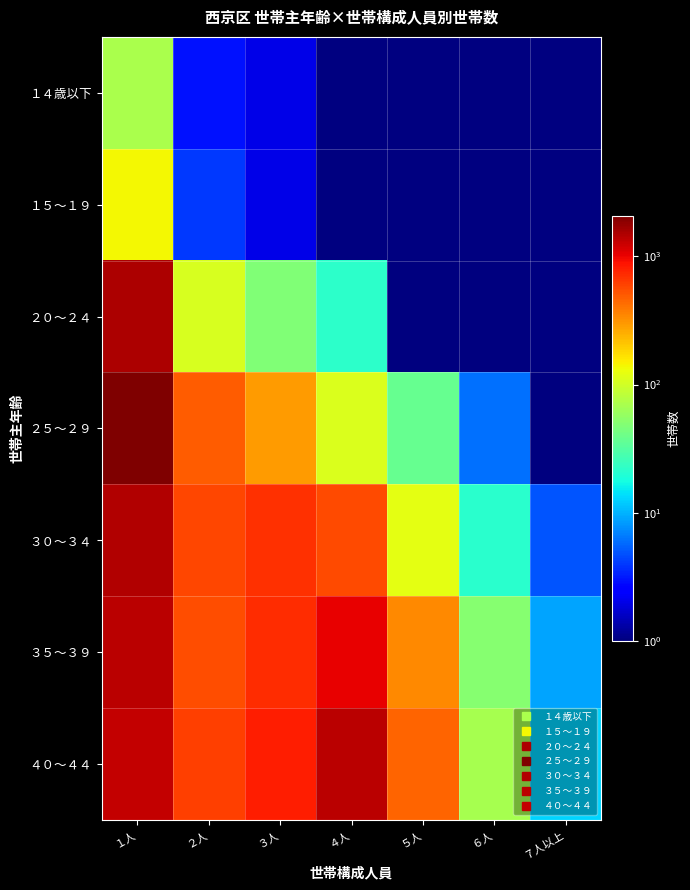

Count the number of categories in the chart.

7